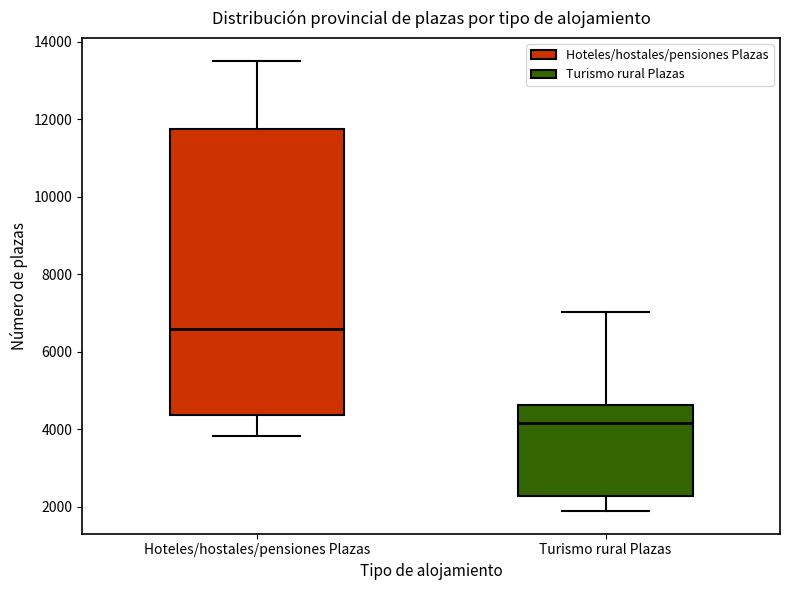

Where is the lower edge of the box for Turismo rural Plazas on the y-axis? The values are not printed on the chart, so give them approximately, as read against the axis.

2200